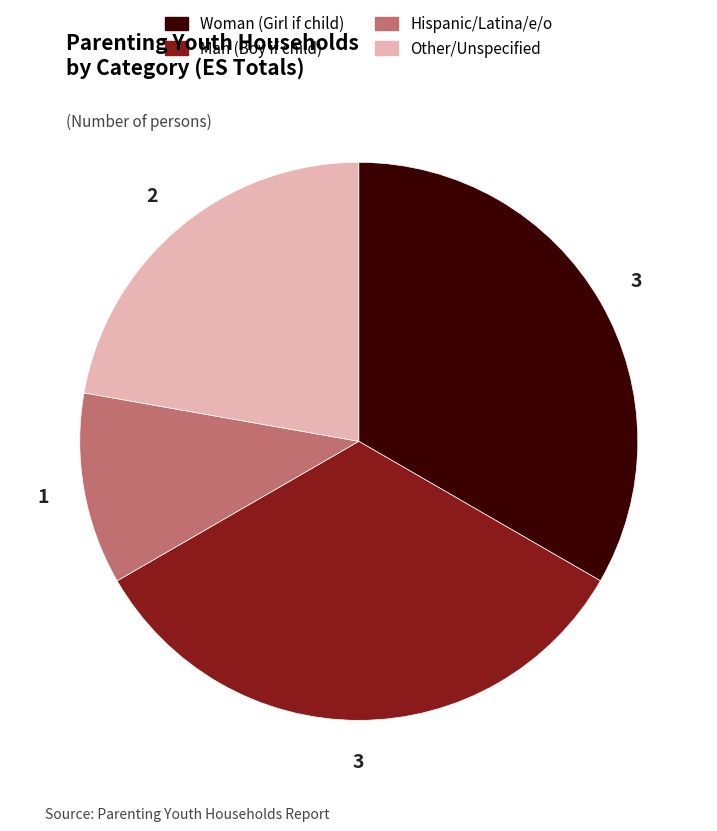

How many segments does this pie chart have?

4